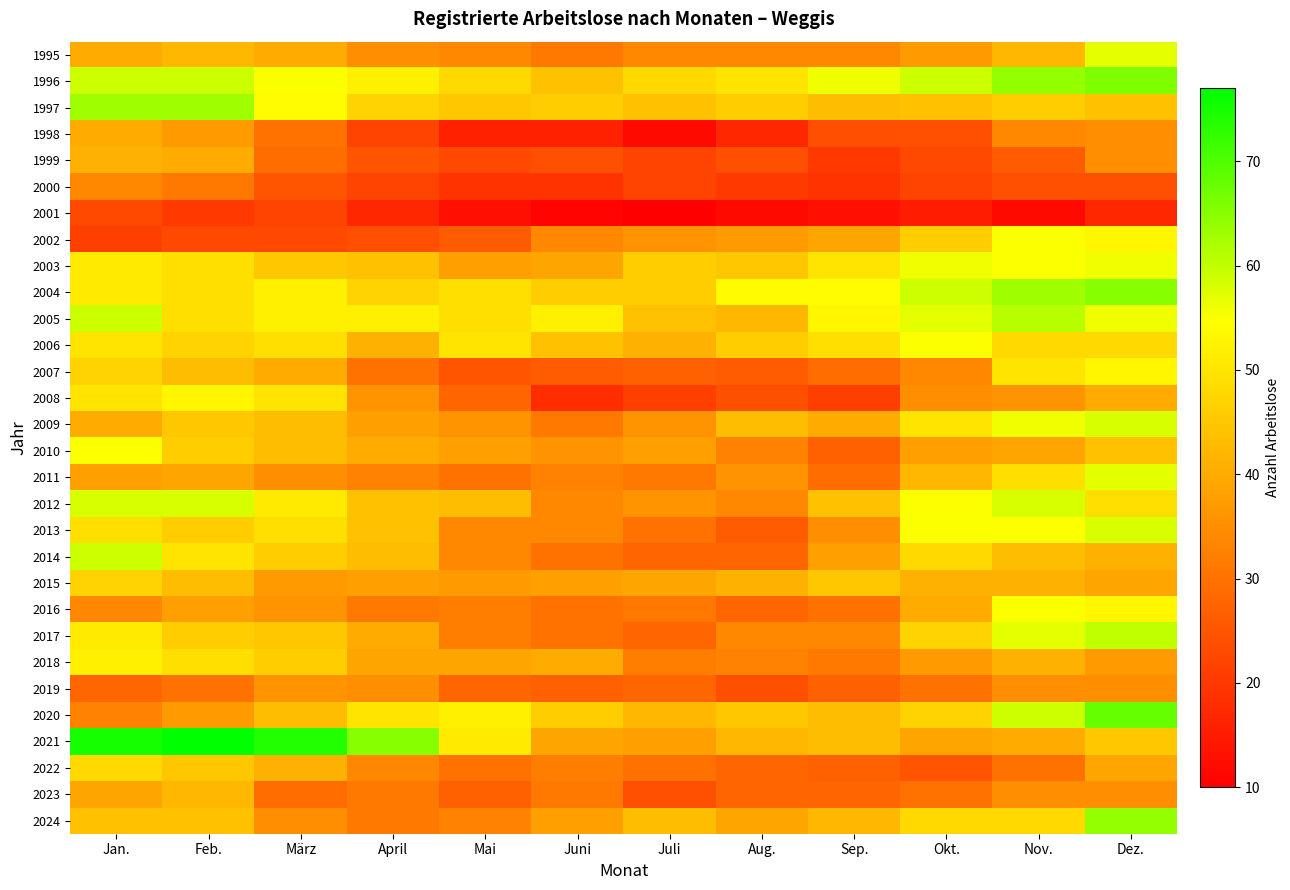

At which category is the sum across all series the highest?

Dez.